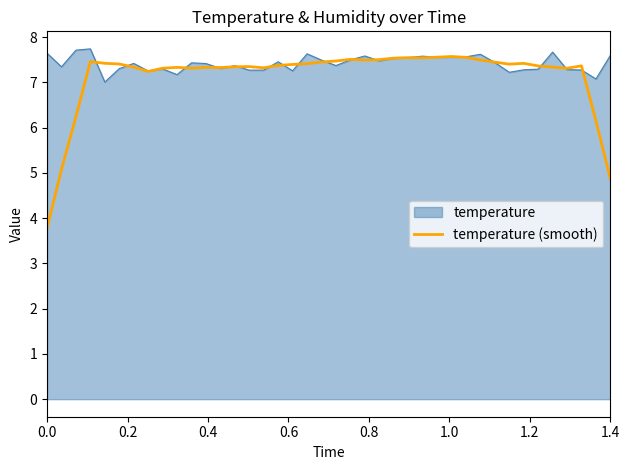

What is the highest value of the temperature series?

7.7